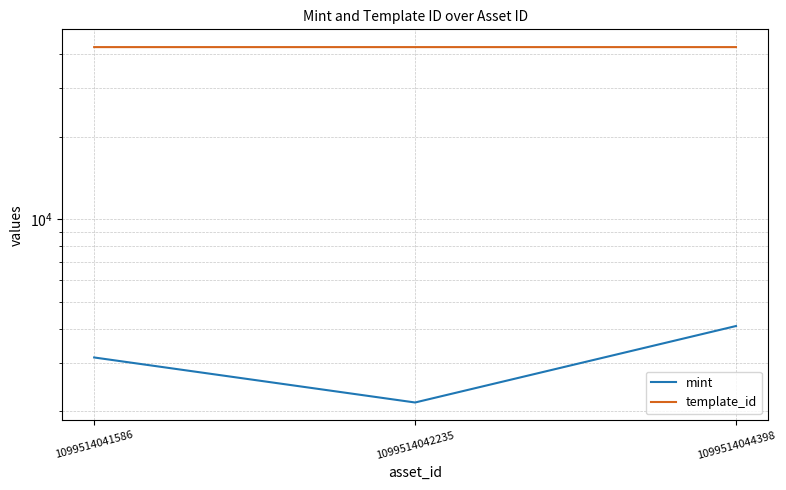

Is this an area chart (filled region under the line)?

No